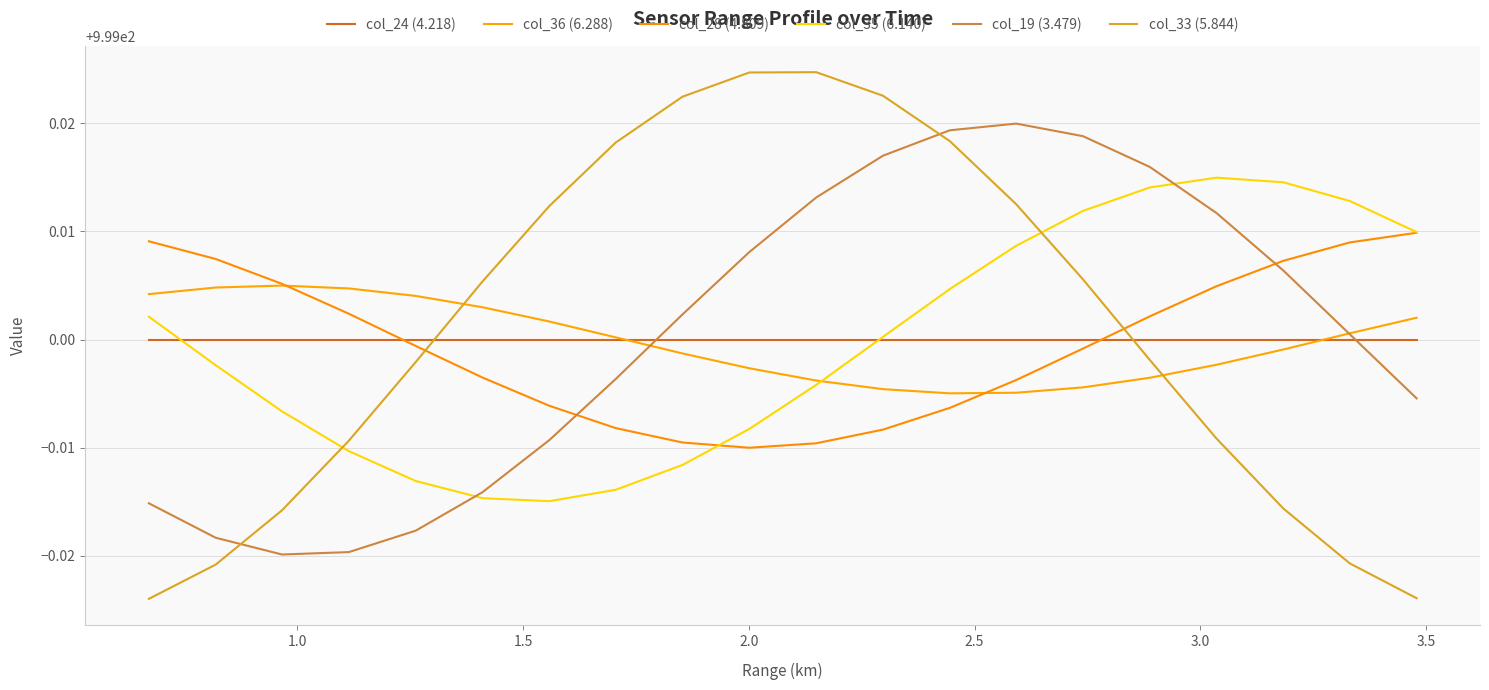

Which series has the largest total across all categories?

col_33 (5.844)